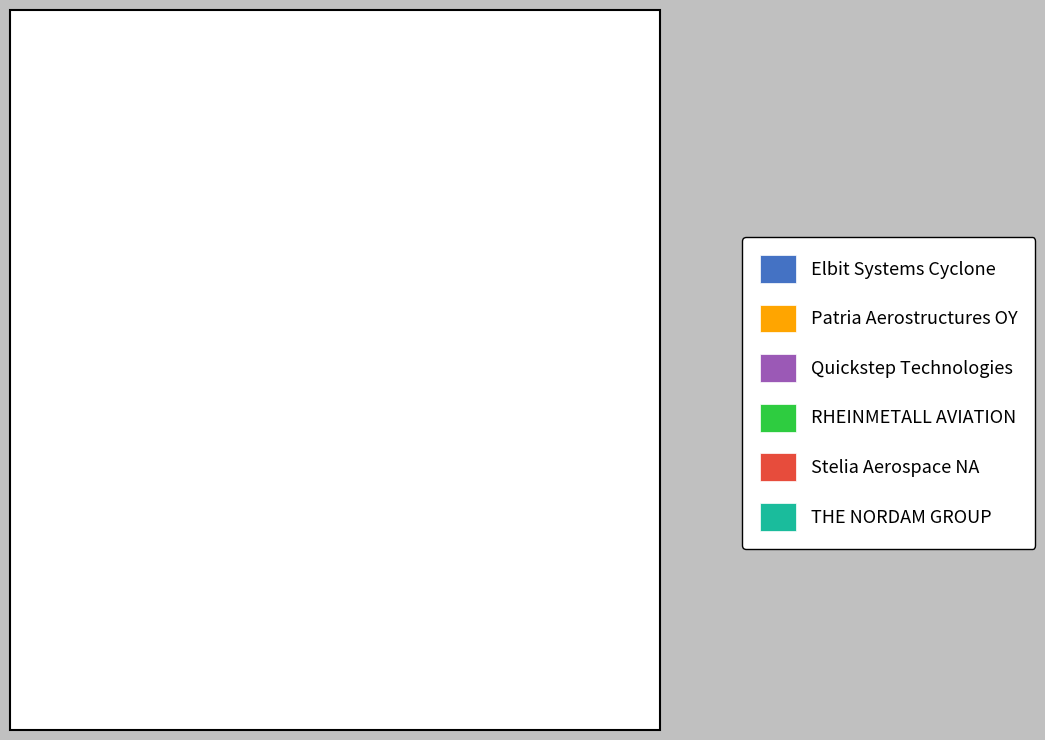

The Patria Aerostructures OY slice represents 17% of the pie. True or false?

True